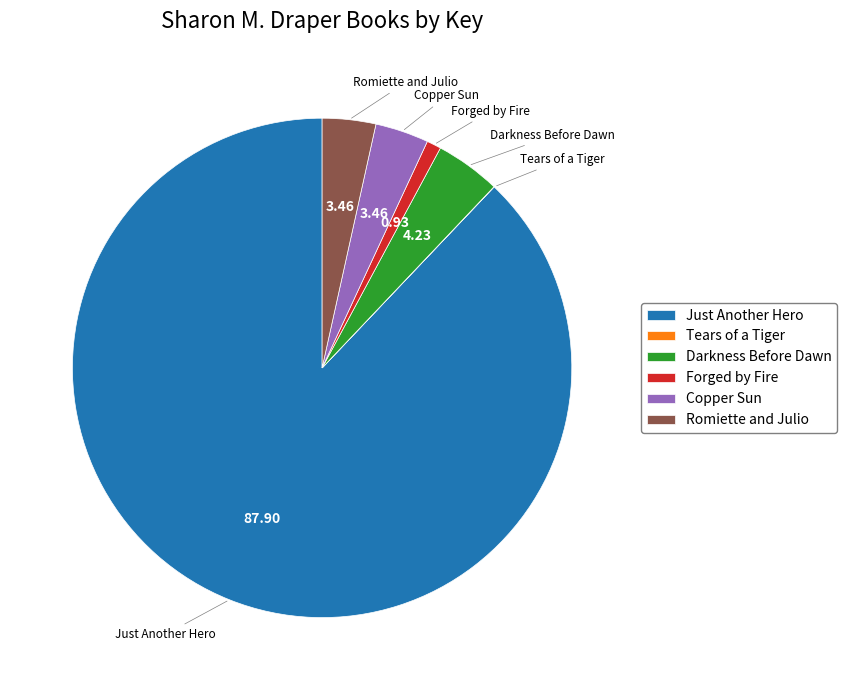

What is the largest slice in the pie chart?

Just Another Hero